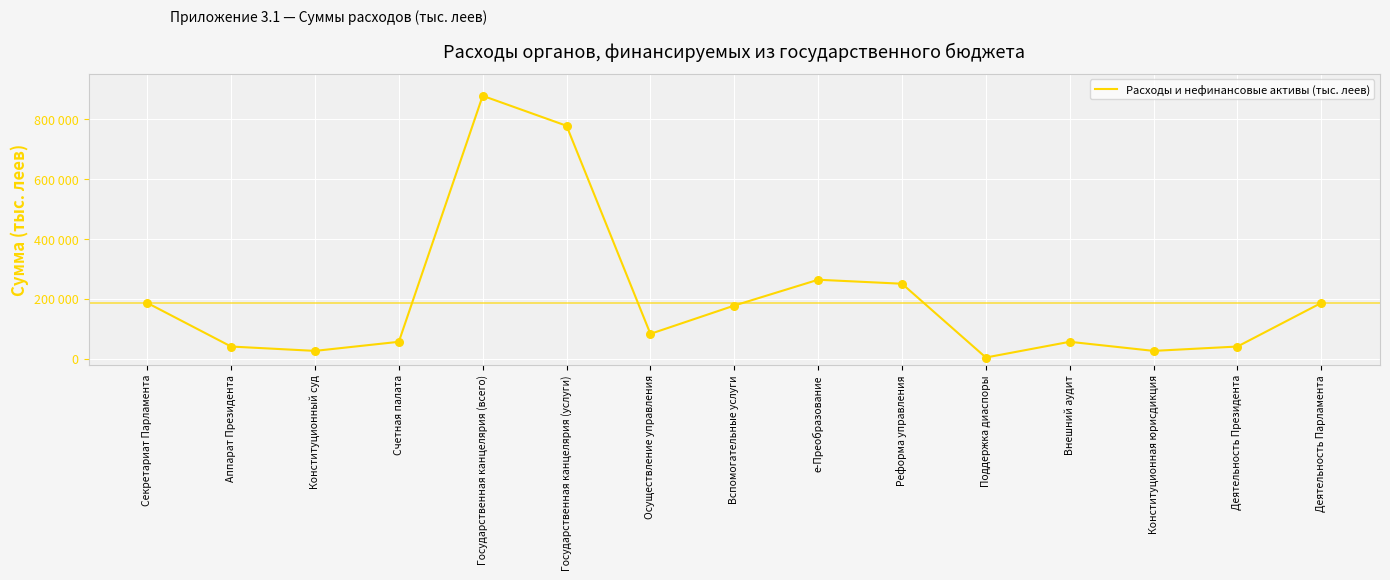

Does the chart have visible grid lines?

Yes